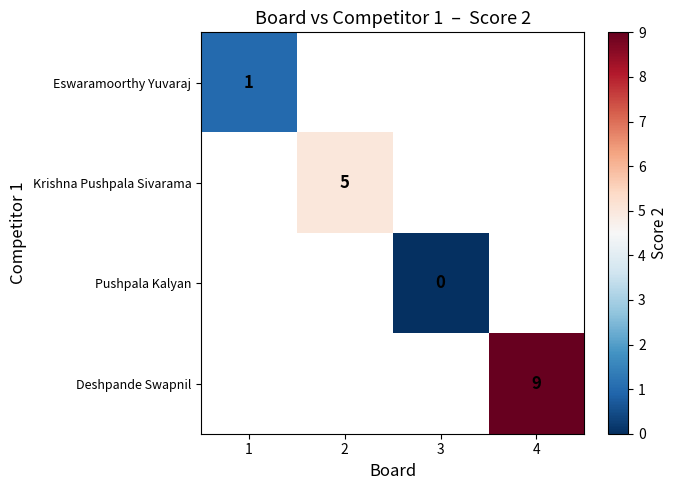

True or false: Eswaramoorthy Yuvaraj has a value of 2 at 1.

False